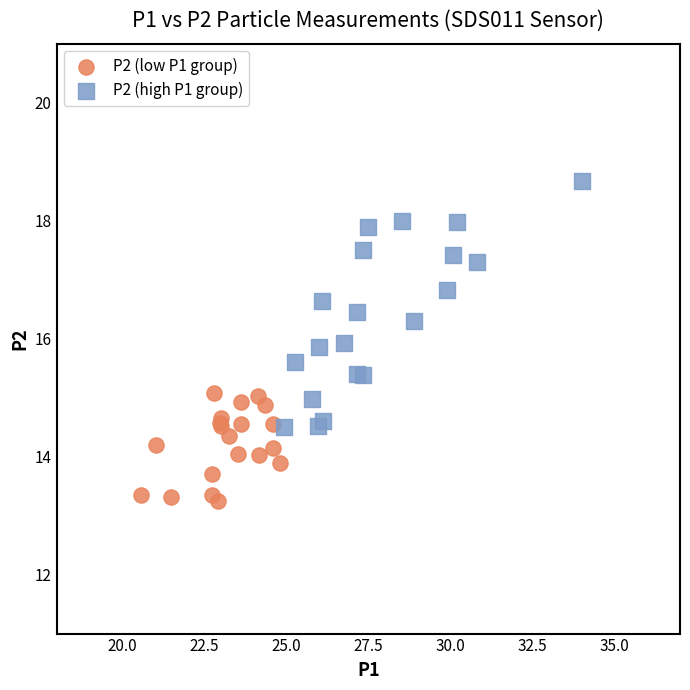

Which series contains the lowest Y value?

P2 (low P1 group)